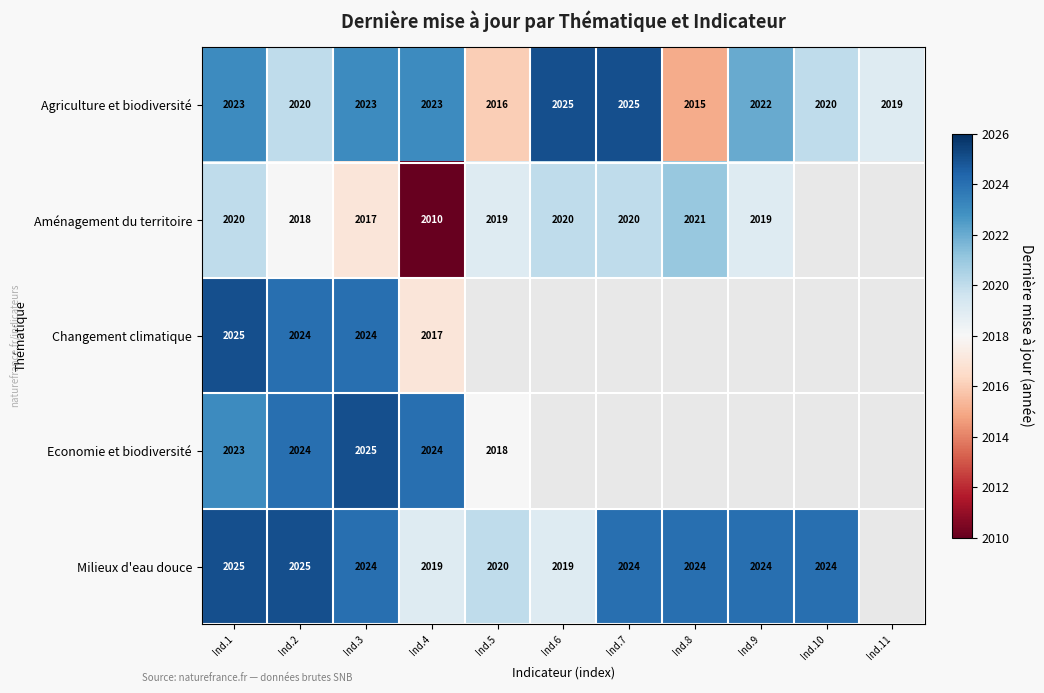

What is the sum of the Agriculture et biodiversité values at Ind.11 and Ind.9?

4041